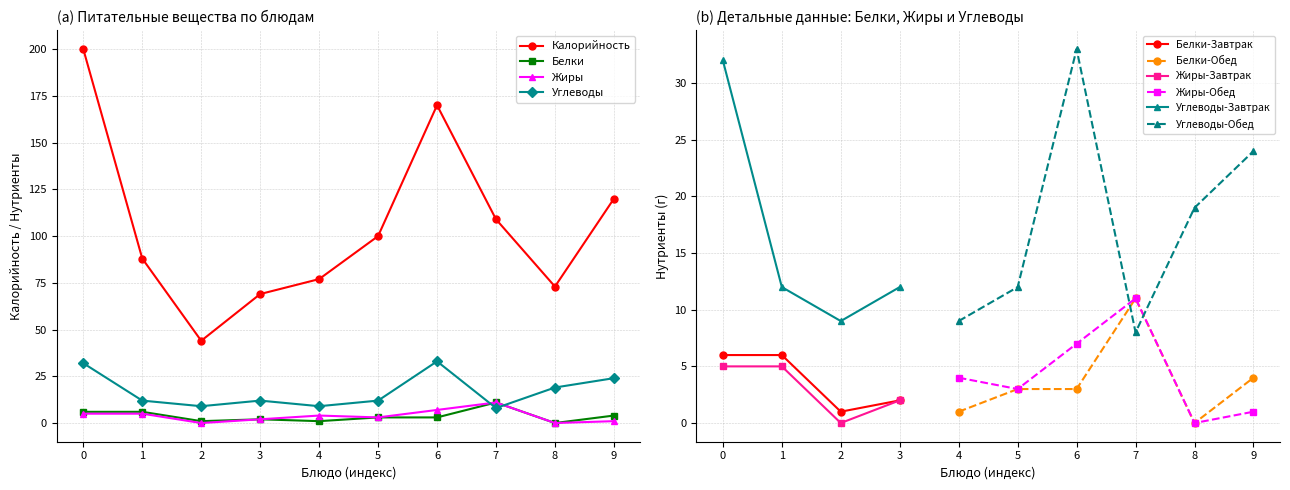

True or false: Белки has a value of 0 at 8.

True